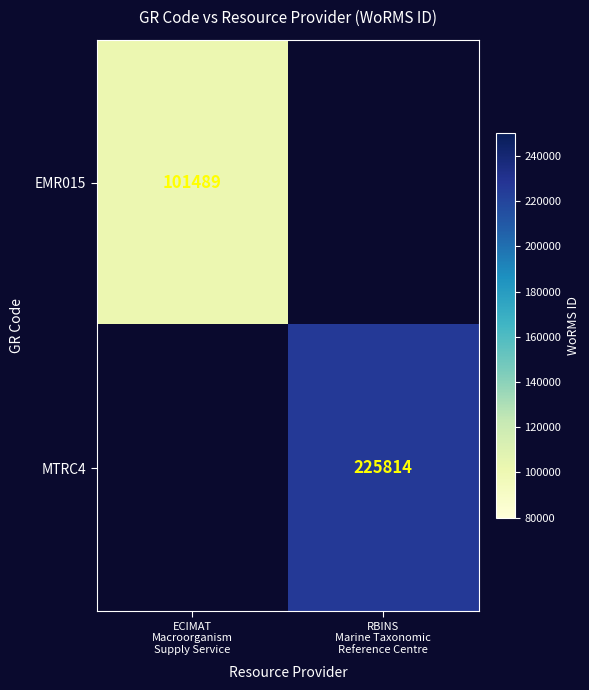

The value of EMR015 at ECIMAT Macroorganism Supply Service is 101489.0. True or false?

True